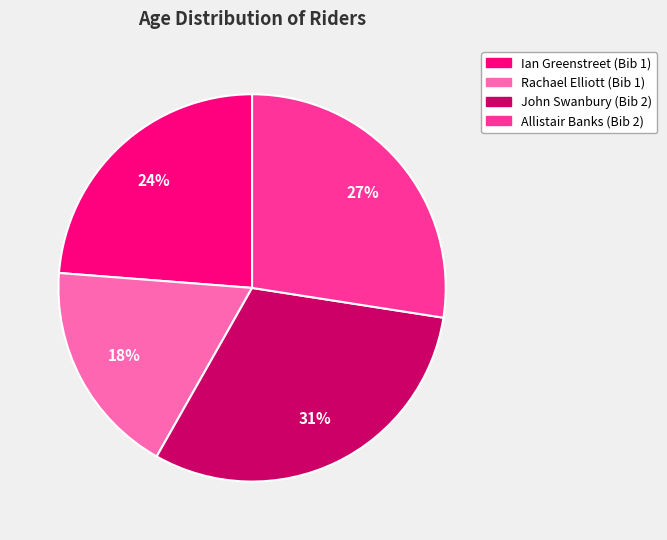

Rank the categories by value from highest to lowest.

John Swanbury (Bib 2), Allistair Banks (Bib 2), Ian Greenstreet (Bib 1), Rachael Elliott (Bib 1)